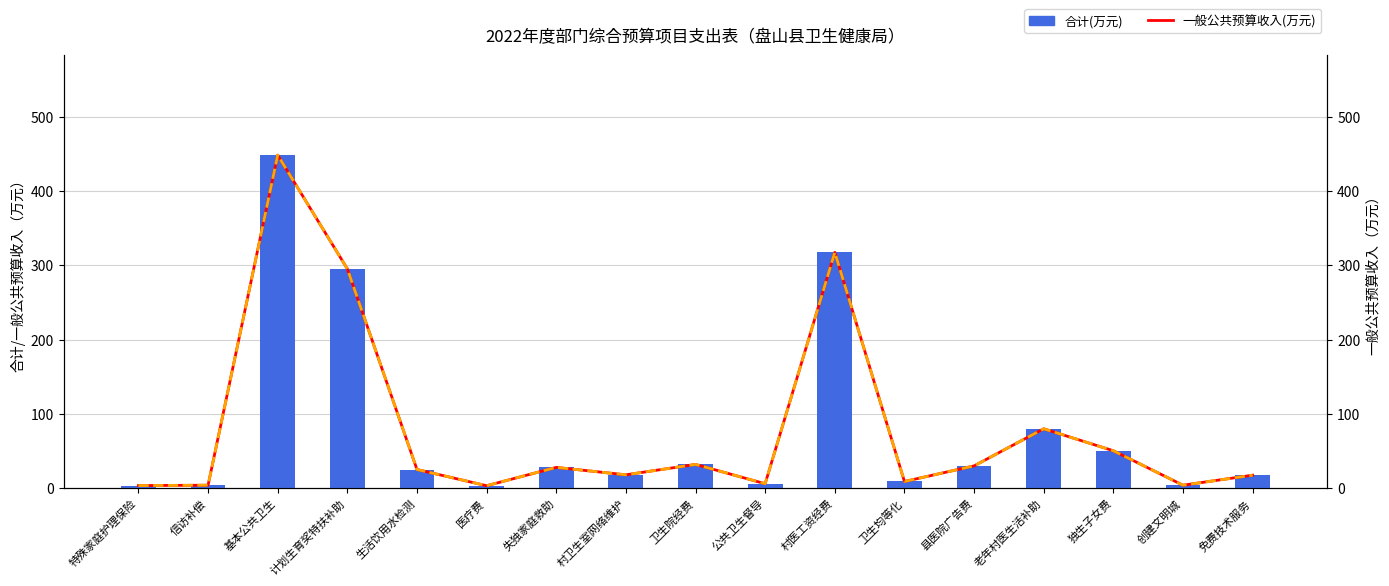

Where is 一般公共预算收入(万元) nearest to the value 225?

计划生育奖特扶补助